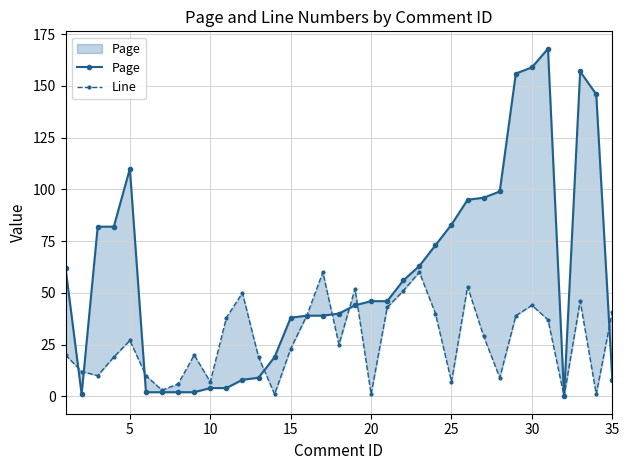

Reading left to right, list all the values displayed in this chart.

Page: 62	1	82	82	110	2	2	2	2	4	4	8	9	19	38	39	39	40	44	46	46	56	63	73	83	95	96	99	156	159	168	0	157	146	8
Line: 20	12	10	19	27	10	3	6	20	7	38	50	19	1	23	39	60	25	52	1	43	51	60	40	7	53	29	9	39	44	37	0	46	1	41